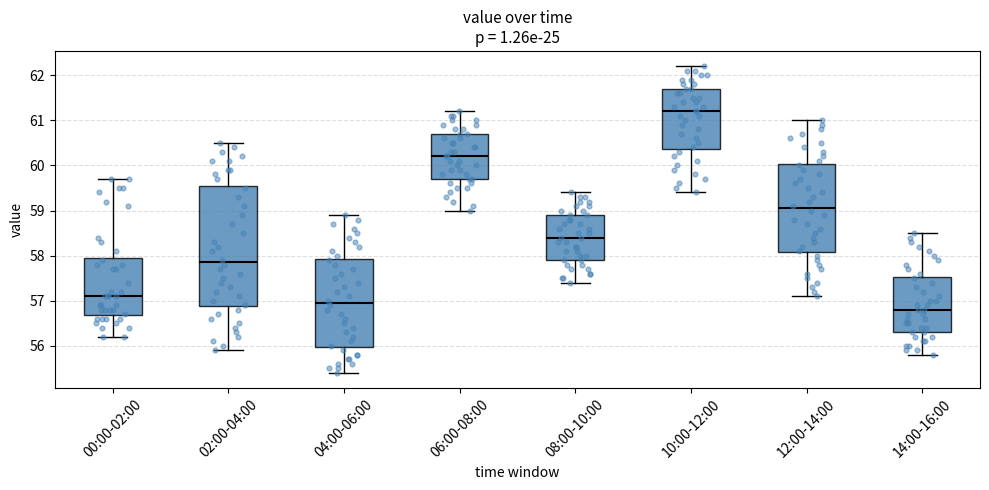

Where does the lower whisker of the box for 12:00-14:00 end on the y-axis? The values are not printed on the chart, so give them approximately, as read against the axis.

57.1